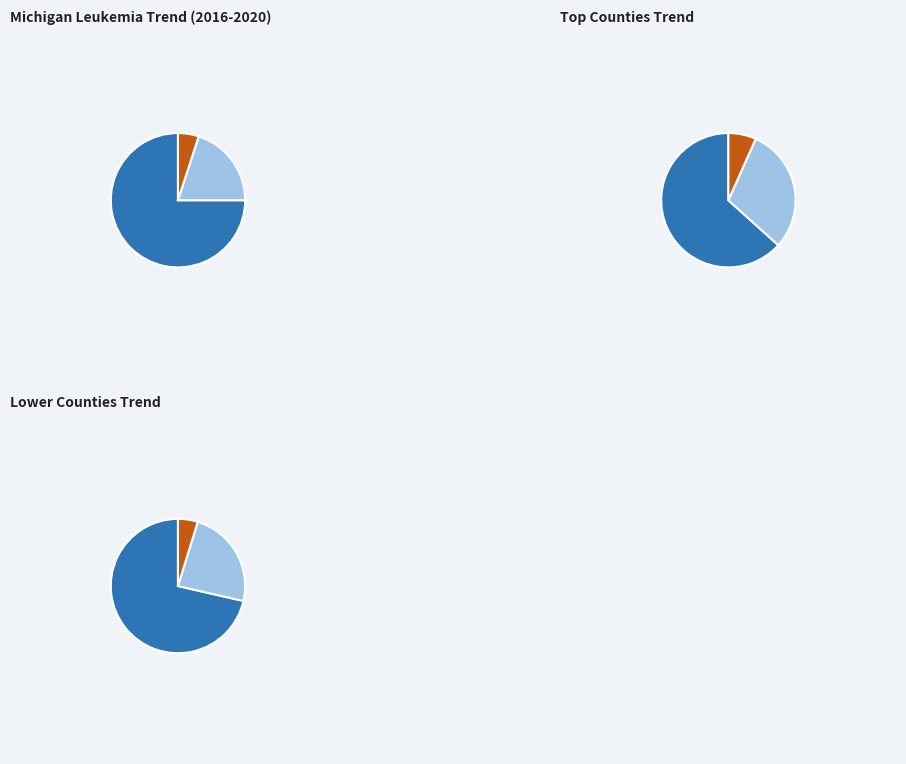

To the nearest percent, what percentage of the pie is falling?

20%